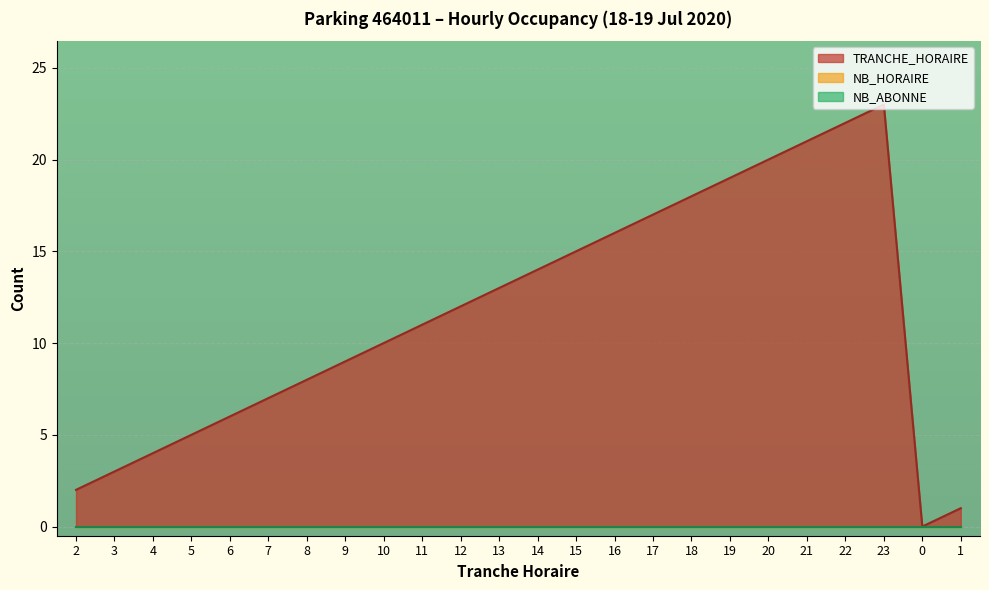

True or false: NB_HORAIRE has a value of 0 at 2.

True